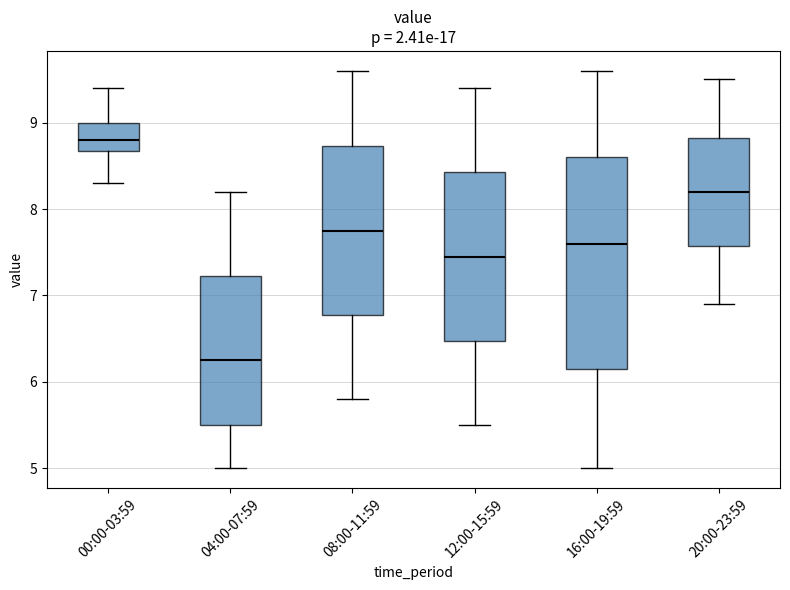

Where is the lower edge of the box for 12:00-15:59 on the y-axis? The values are not printed on the chart, so give them approximately, as read against the axis.

6.5